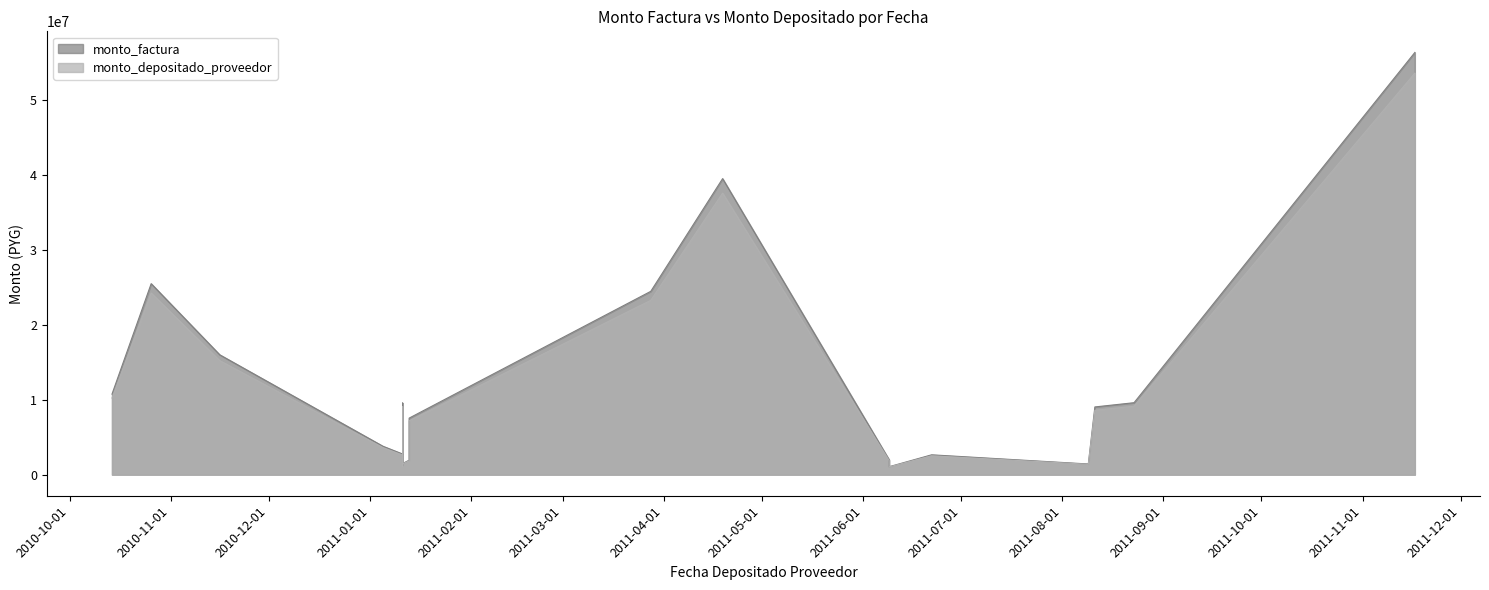

Which category has the lowest value across all series?

2011-06-09